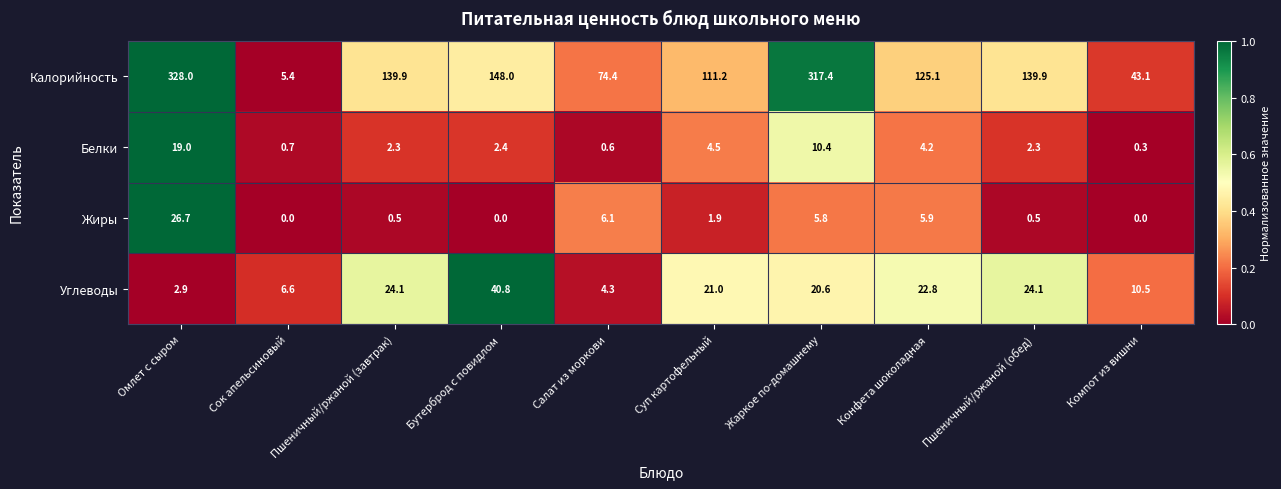

What is the approximate value of Жиры at Салат из моркови?

6.1